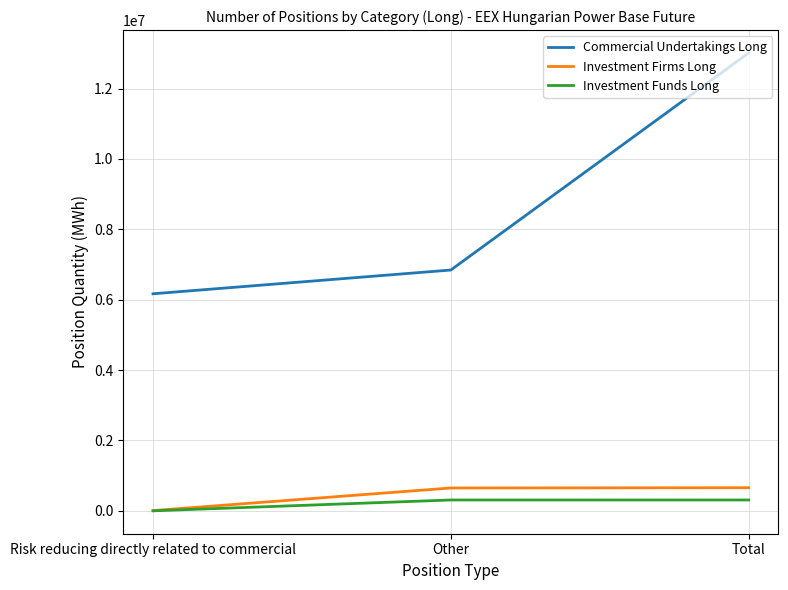

What are all the series names shown in the legend?

Commercial Undertakings Long, Investment Firms Long, Investment Funds Long